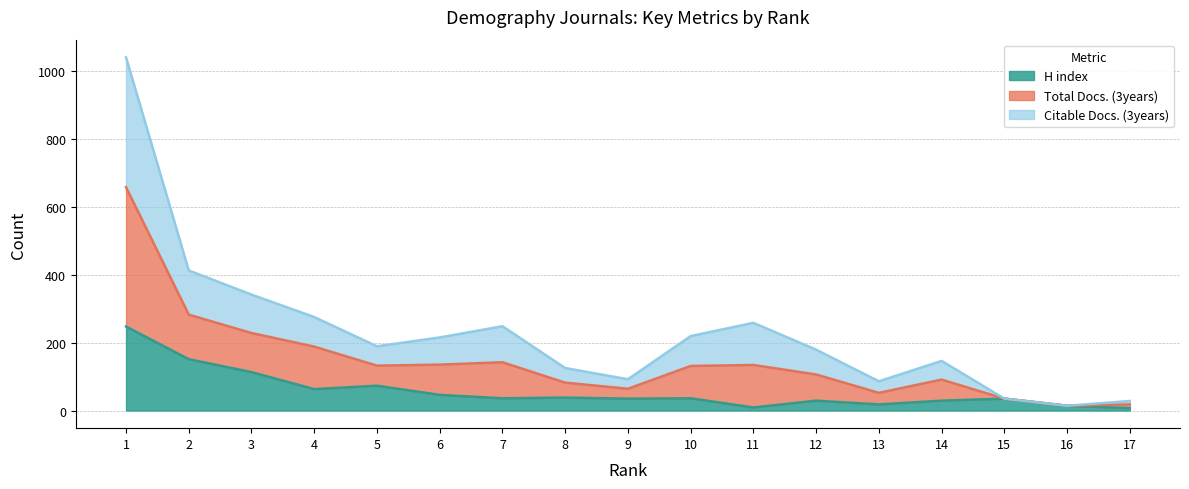

How many interior local valleys does the Total Docs. (3years) series have?

4